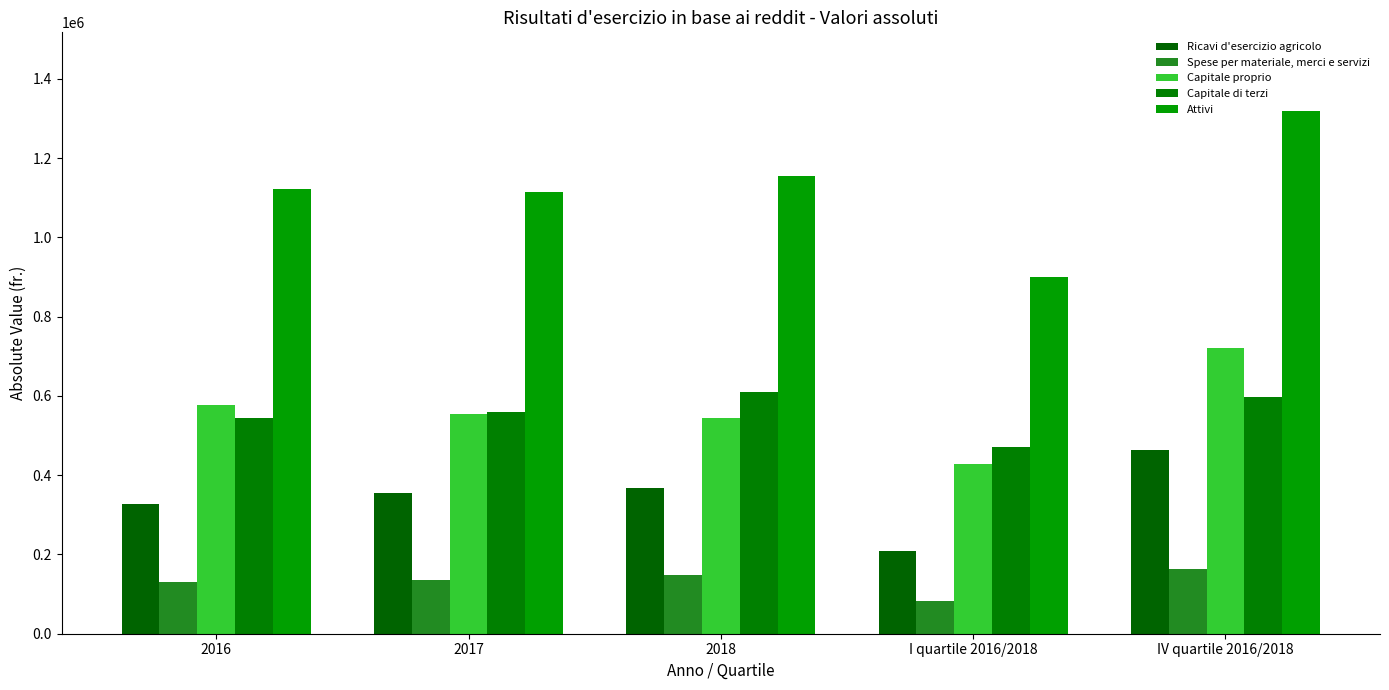

Are the bars grouped side by side (vs. stacked)?

Yes